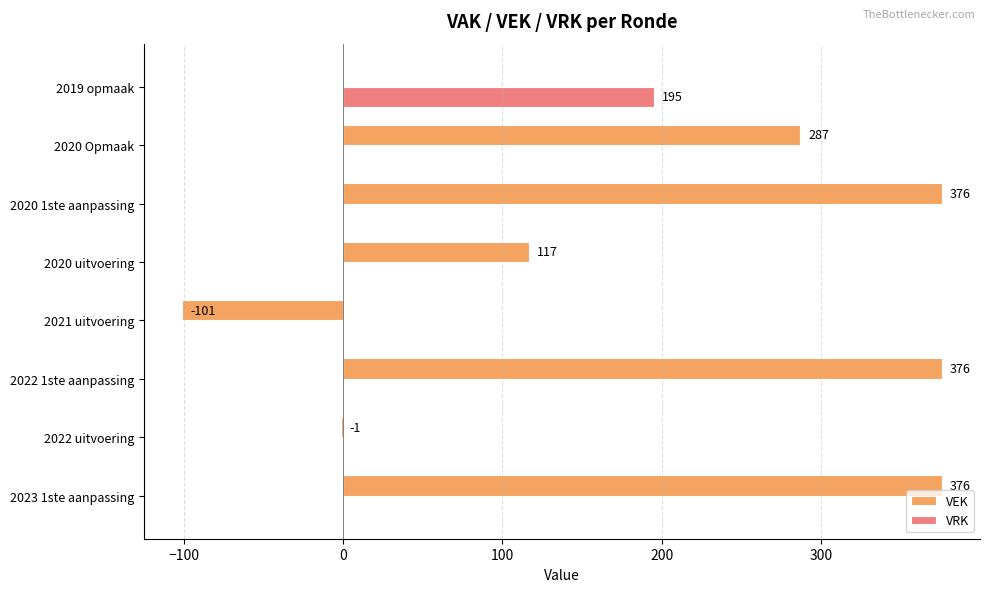

What is the highest value of the VEK series?

376